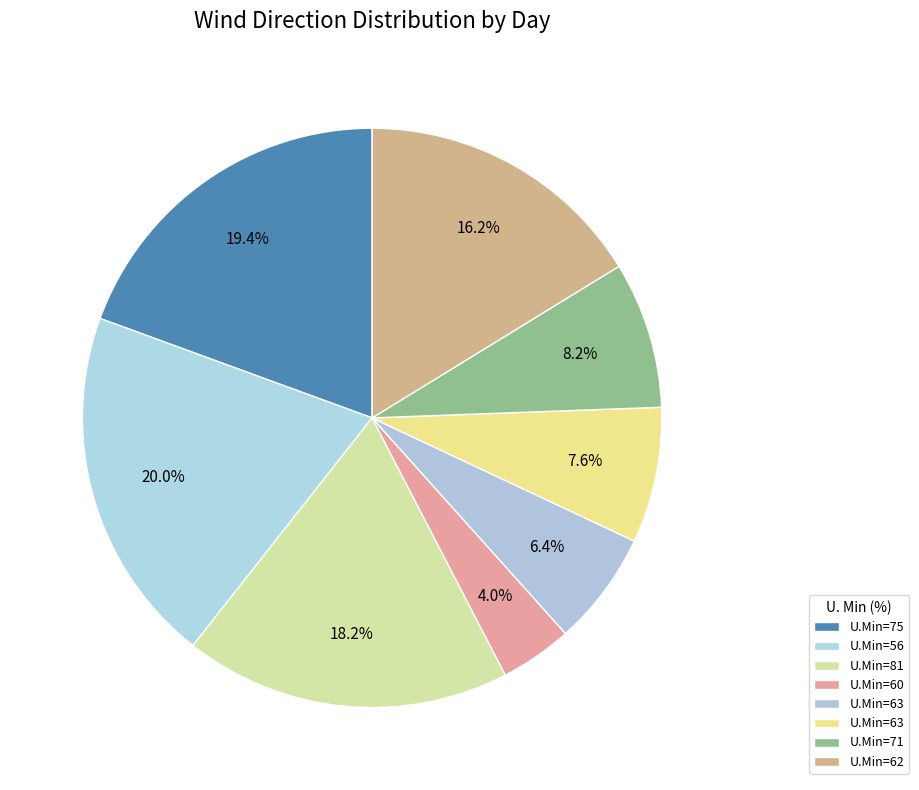

How many segments does this pie chart have?

8